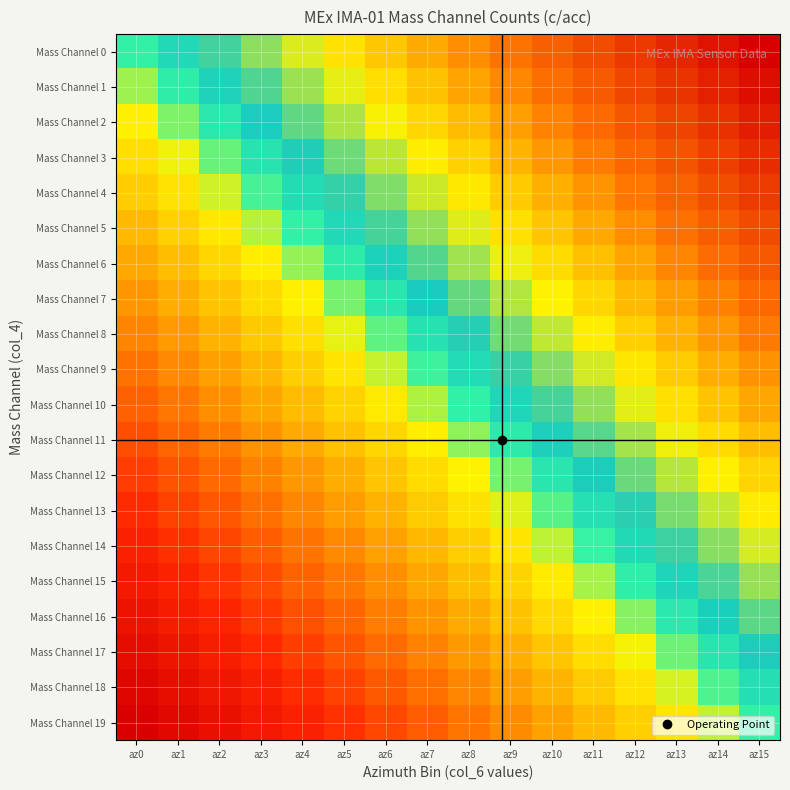

What is the spread (max minus min) of values at az6?

0.5